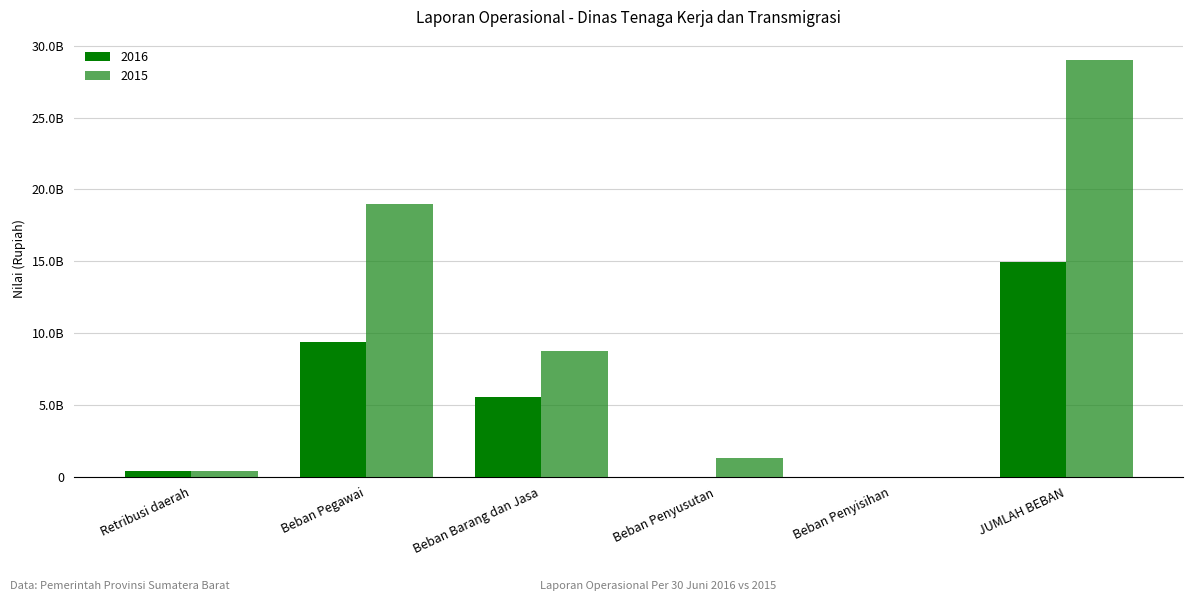

Does the chart contain stacked bars?

No